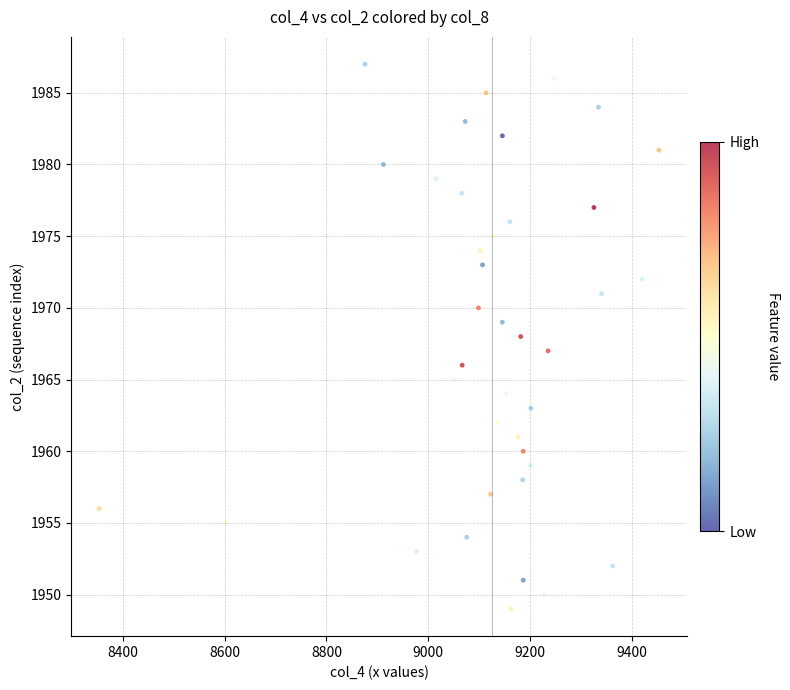

What is the range of X values (max minus min)?

1101